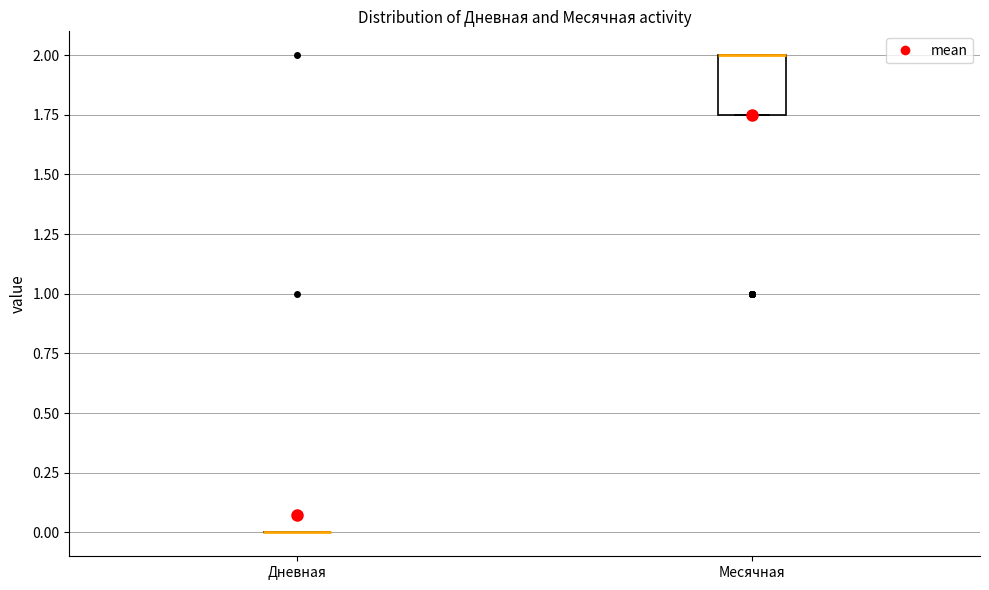

Which box is the tallest, from its lower edge to its upper edge?

Месячная